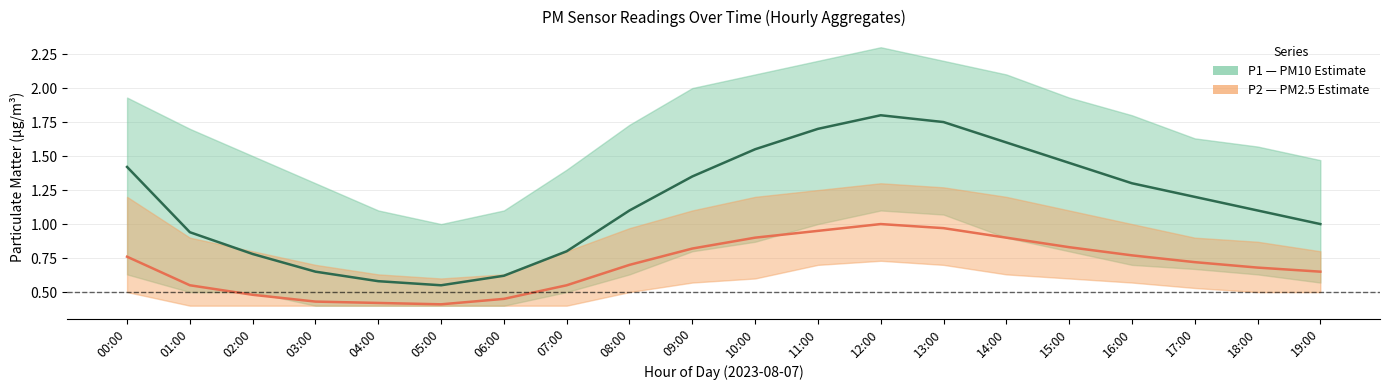

At which category is the sum across all series the highest?

12:00